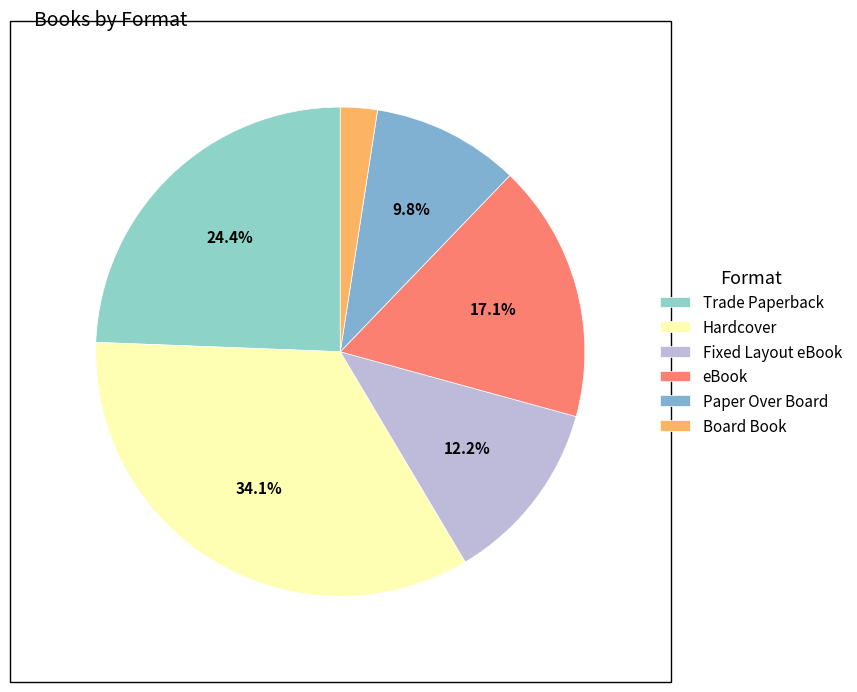

What is the ratio of the value at eBook to the value at Trade Paperback?

0.7